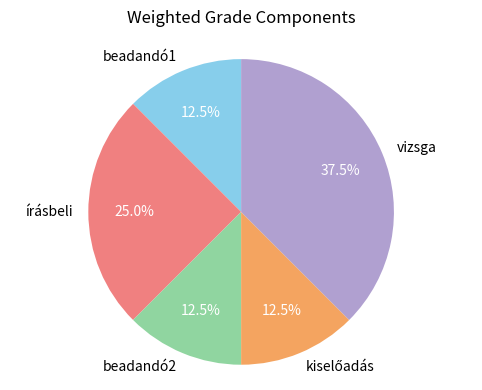

Which slice is the largest?

vizsga